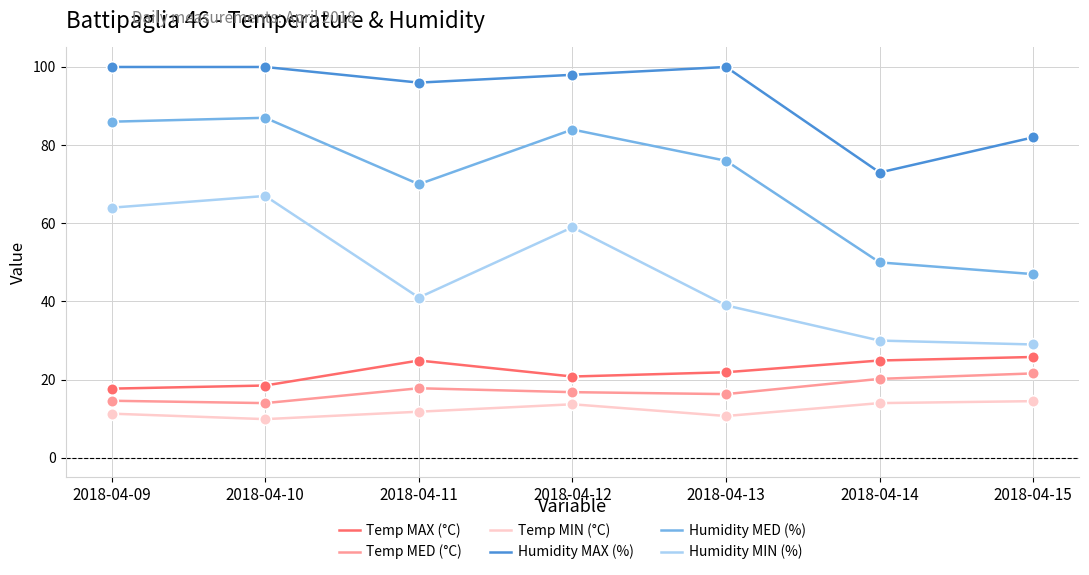

Which series changed the most between 2018-04-13 and 2018-04-14?

Humidity MAX (%)